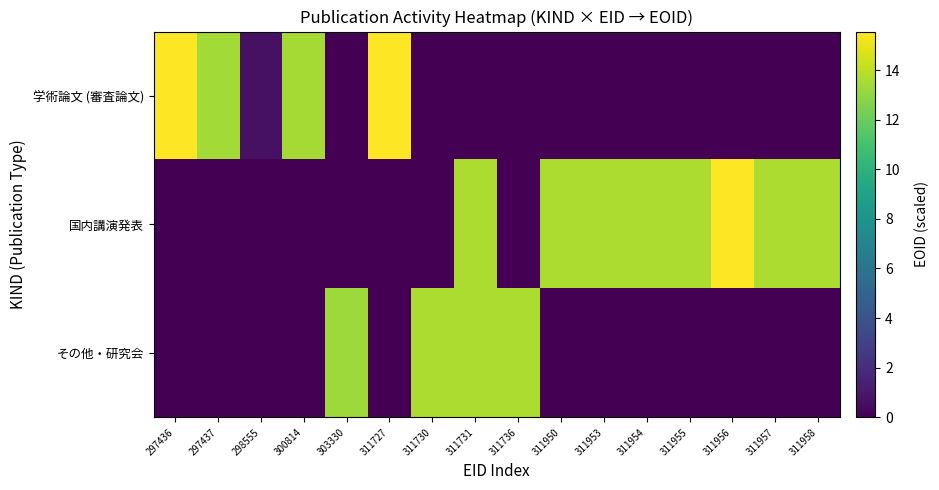

Rank the series by their maximum value, from highest to lowest.

学術論文 (審査論文), 国内講演発表, その他・研究会